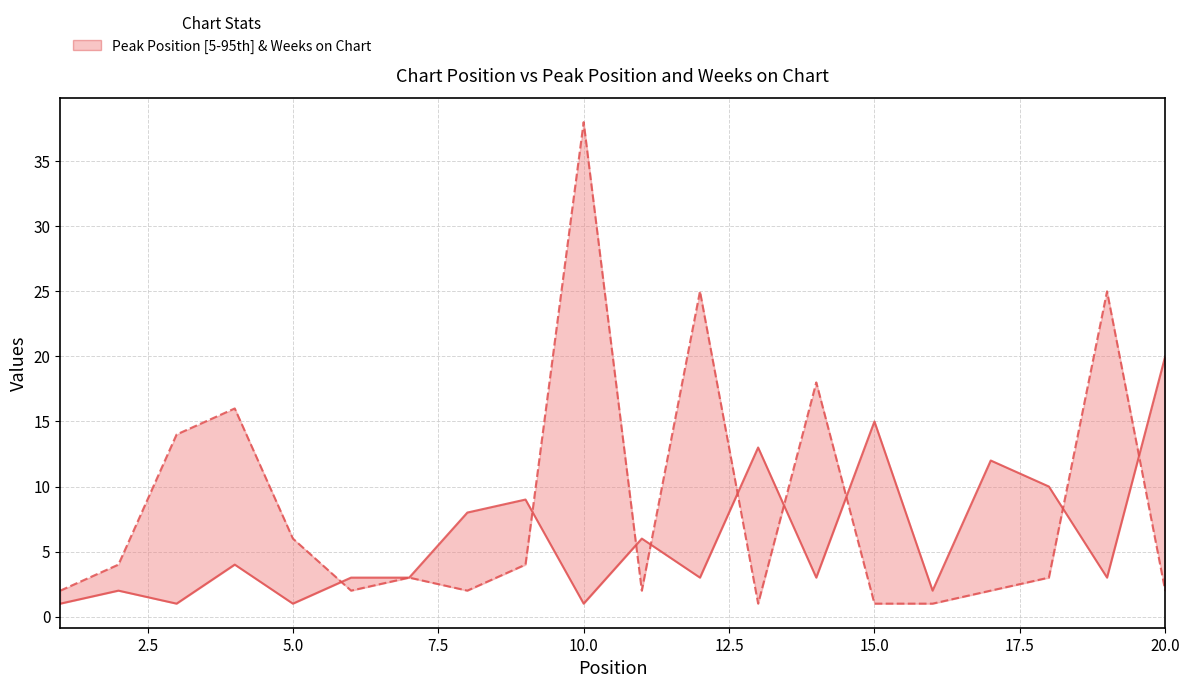

What is the maximum value for Peak Position?

20